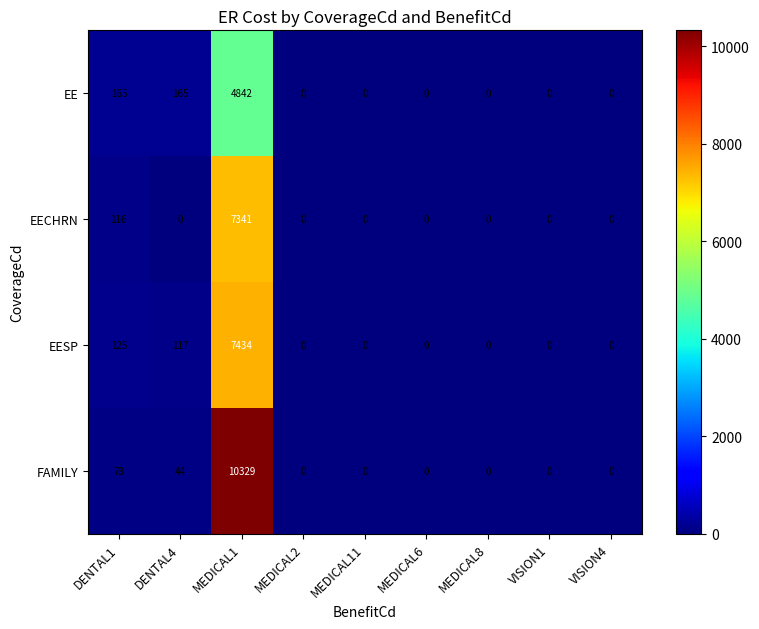

What is the greatest value displayed?

10329